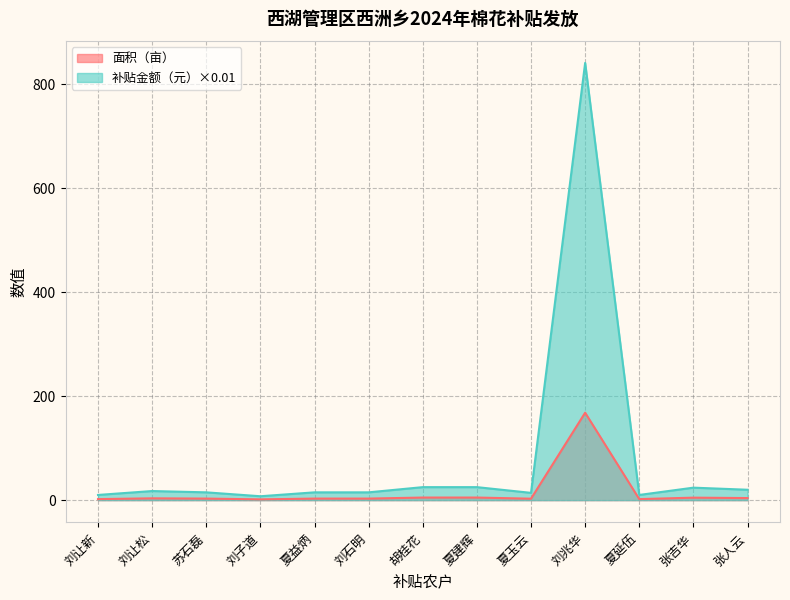

In 面积（亩）, how many points are lower than both neighbors (excluding endpoints)?

3